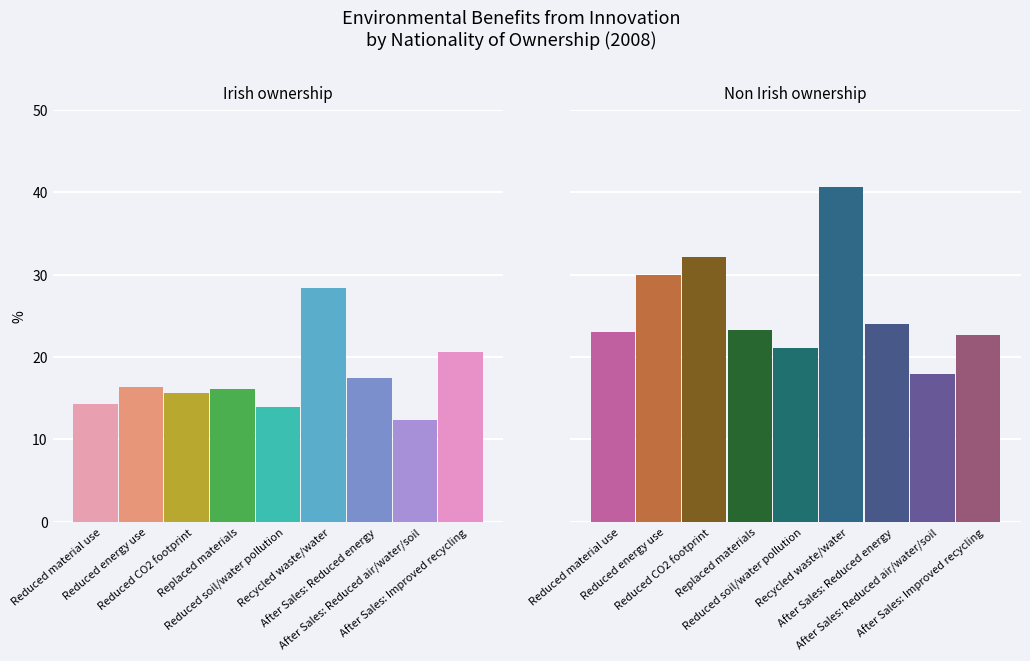

What position from the left is Reduced soil/water pollution?

5